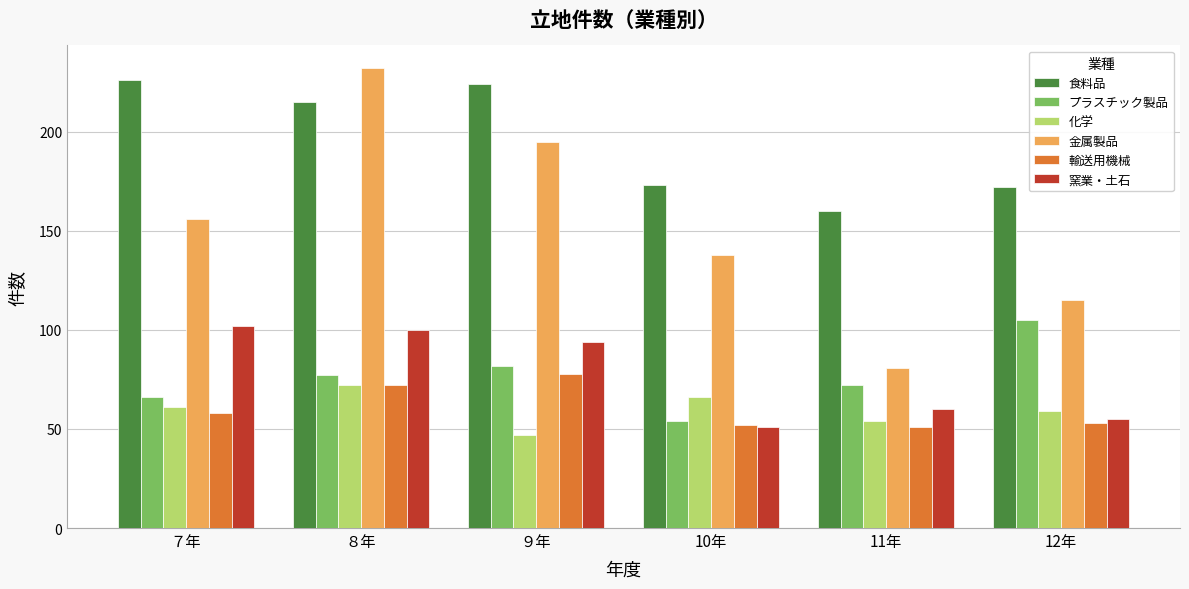

What is the difference between the maximum and minimum values in the 金属製品 series?

151